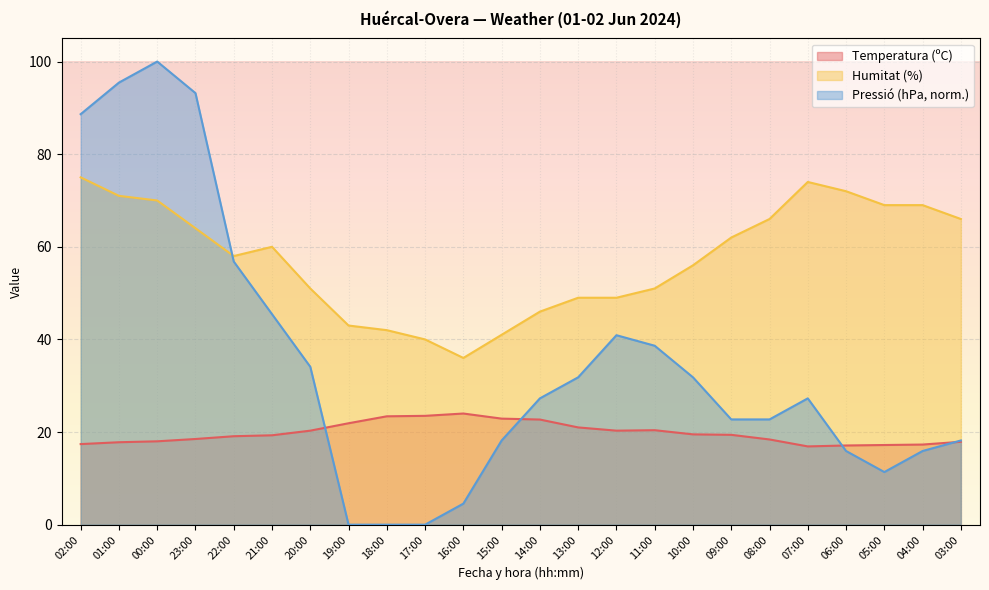

At which category does Temperatura (ºC) reach its first local valley?

12:00